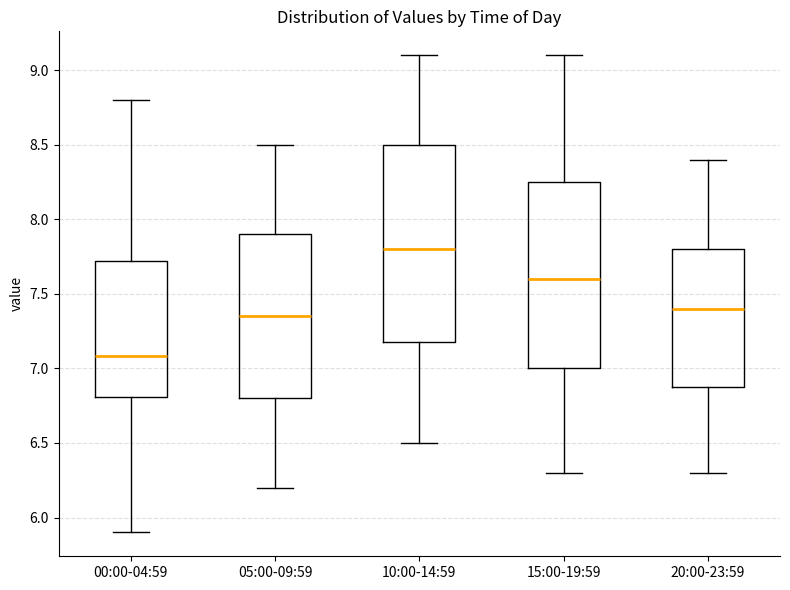

Reading left to right, transcribe this box plot: for each box, give where its median line is, the range the box spans, and where its two whiskers end, as read against the y-axis. The values are not printed on the chart, so give them approximately, as read against the axis.

00:00-04:59: median 7.10, box 6.80 to 7.70, whiskers 5.90 to 8.80
05:00-09:59: median 7.35, box 6.80 to 7.90, whiskers 6.20 to 8.50
10:00-14:59: median 7.80, box 7.20 to 8.50, whiskers 6.50 to 9.10
15:00-19:59: median 7.60, box 7.00 to 8.25, whiskers 6.30 to 9.10
20:00-23:59: median 7.40, box 6.90 to 7.80, whiskers 6.30 to 8.40